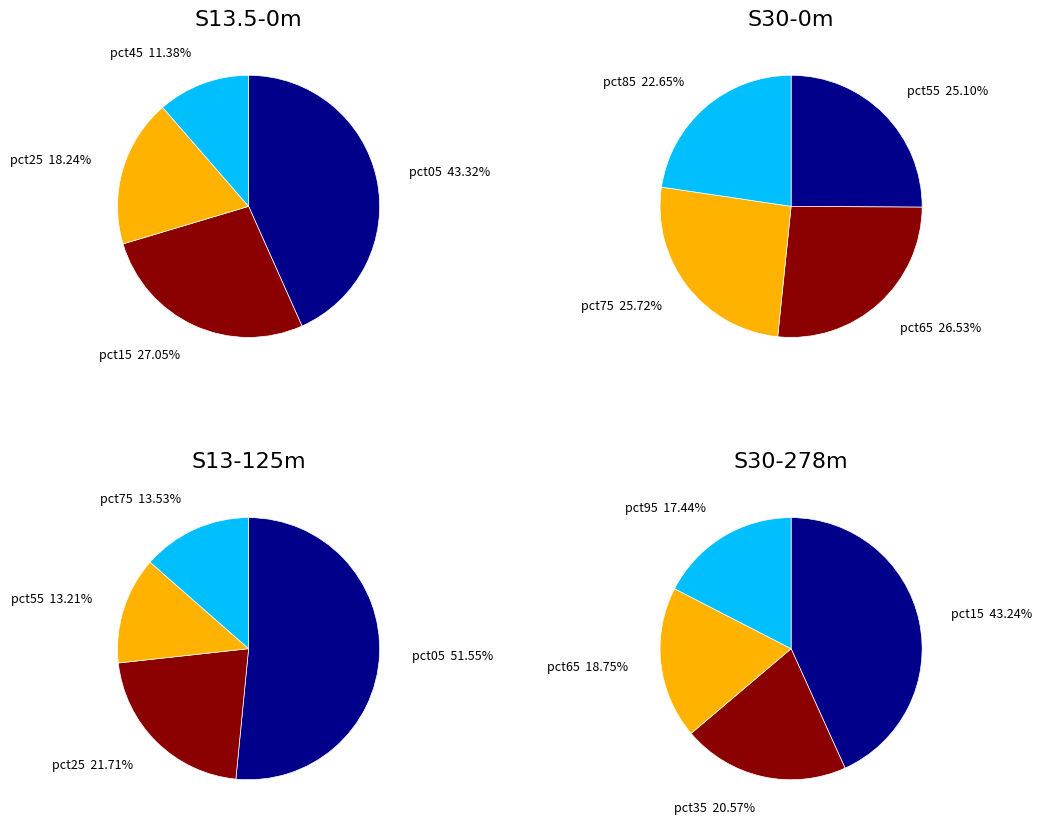

Does pct35 account for over 50% of the chart?

No